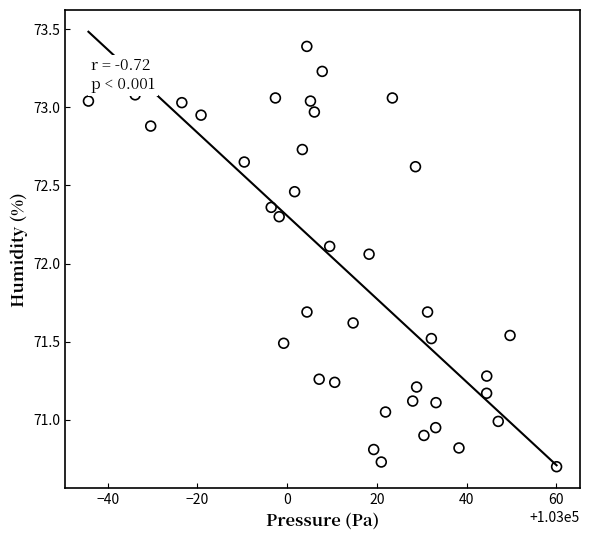

What is the range of Y values (max minus min)?

2.7